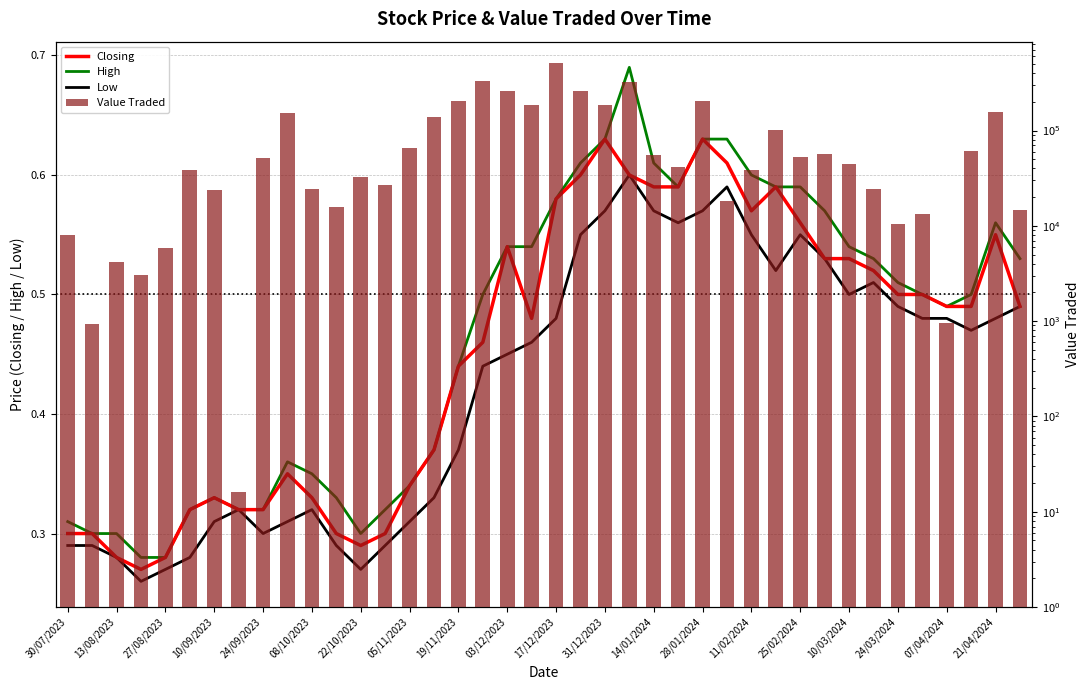

What is the sum of all High values?

18.6